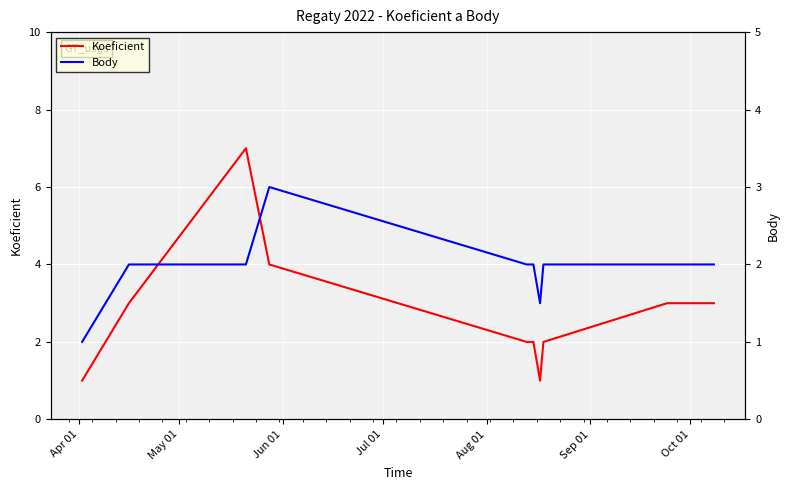

What is the highest value of the Koeficient series?

7